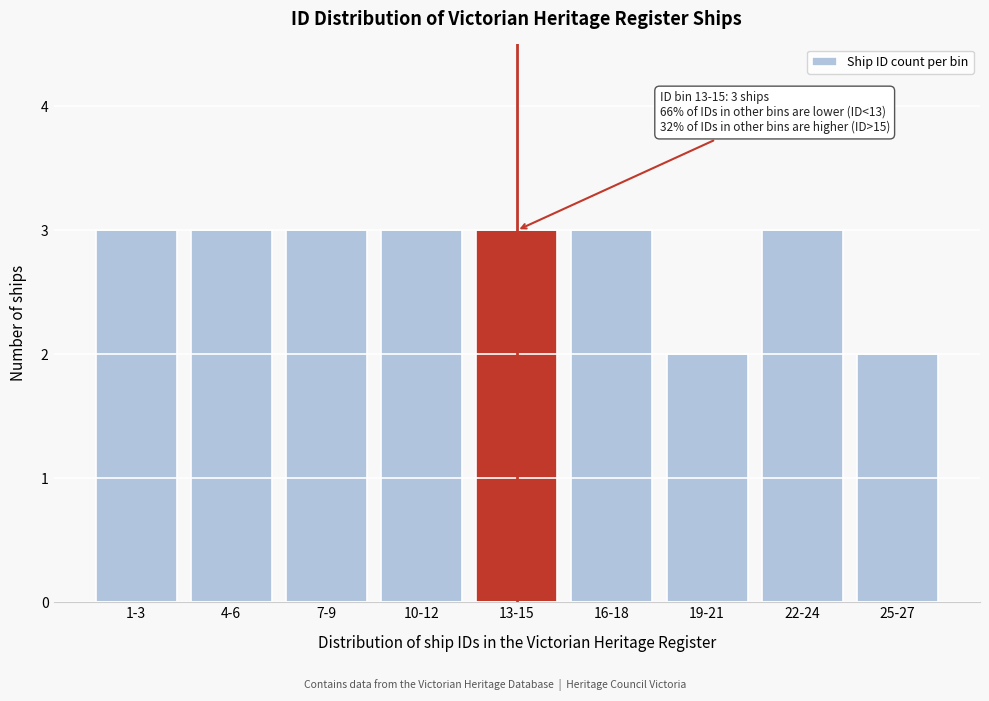

Reading left to right, list all the values displayed in this chart.

1-3=3	4-6=3	7-9=3	10-12=3	13-15=3	16-18=3	19-21=2	22-24=3	25-27=2